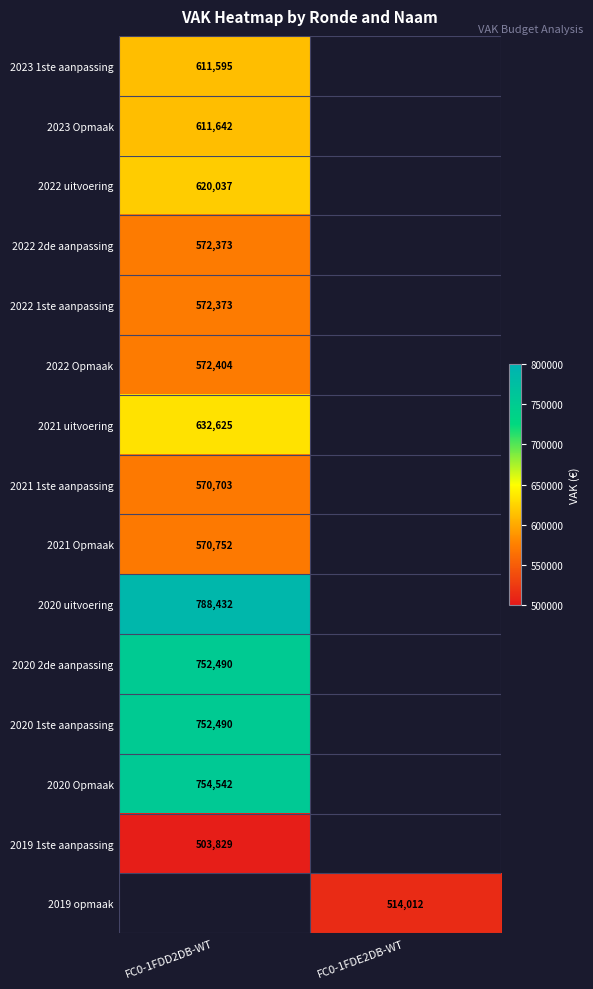

The 2020 uitvoering series shows 788432 at FC0-1FDD2DB-WT. True or false?

True